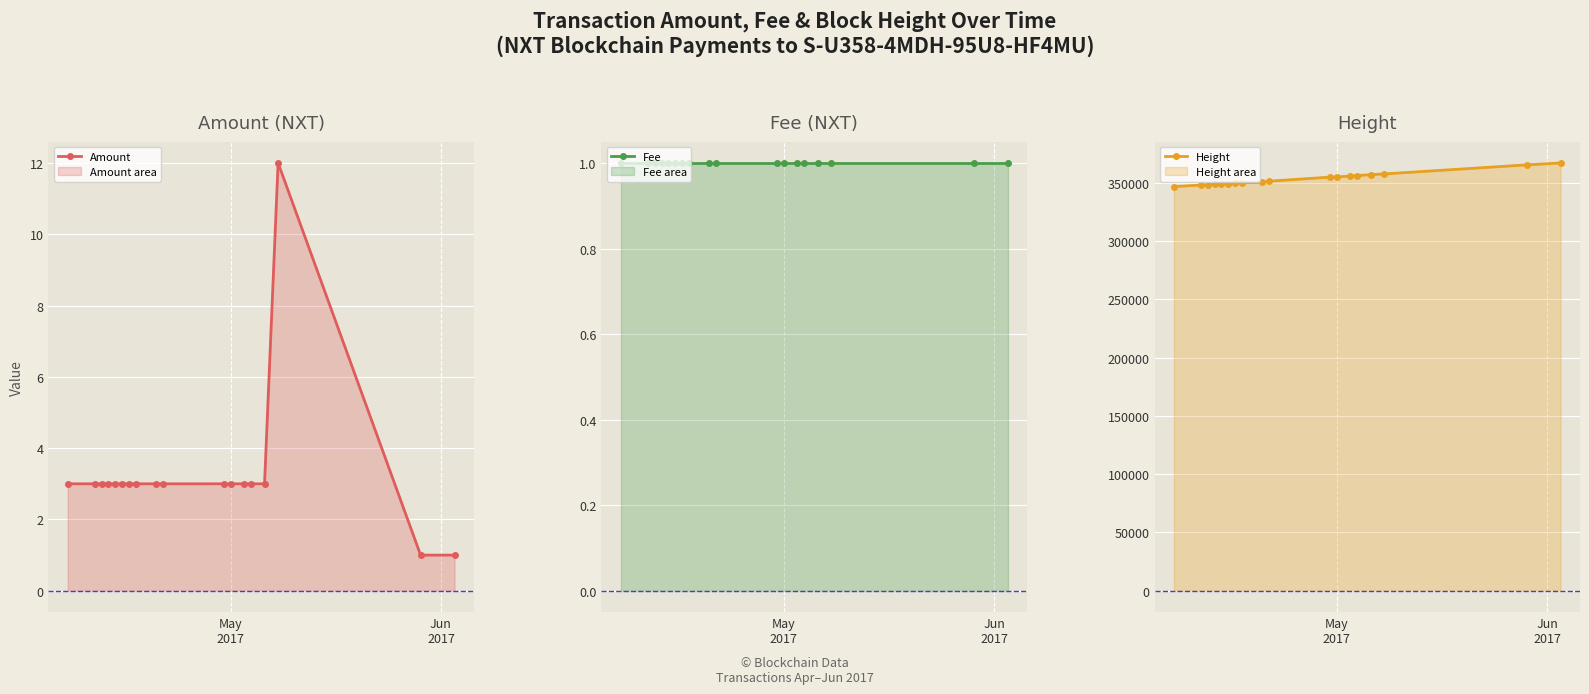

True or false: Amount has more than 0 interior local peaks.

True